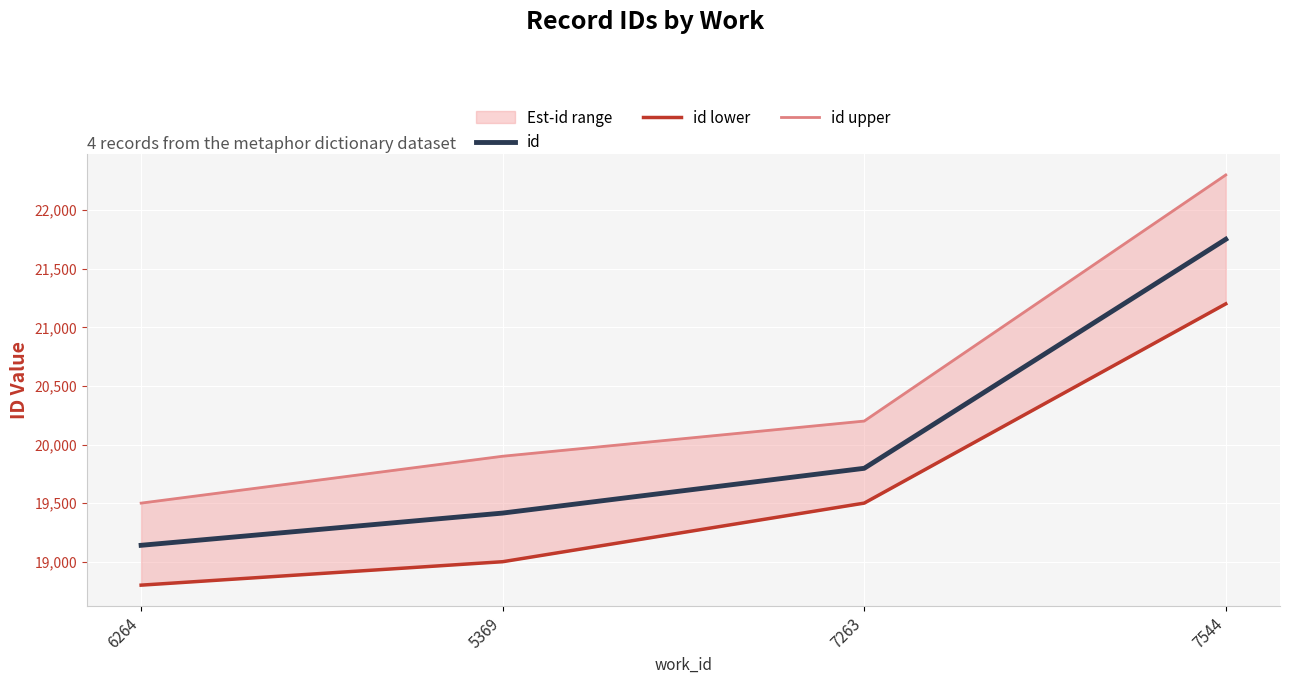

What is the value of the id upper point at the 3rd from the left?

20200